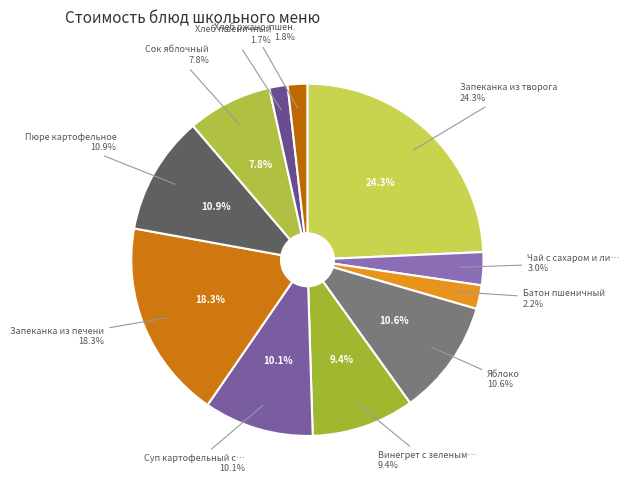

To the nearest percent, what is the average slice percentage?

9%